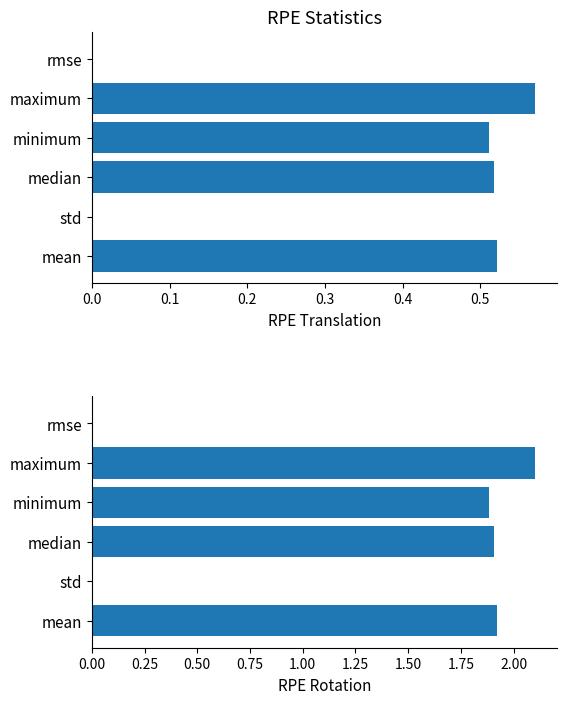

How many values are above zero?

4